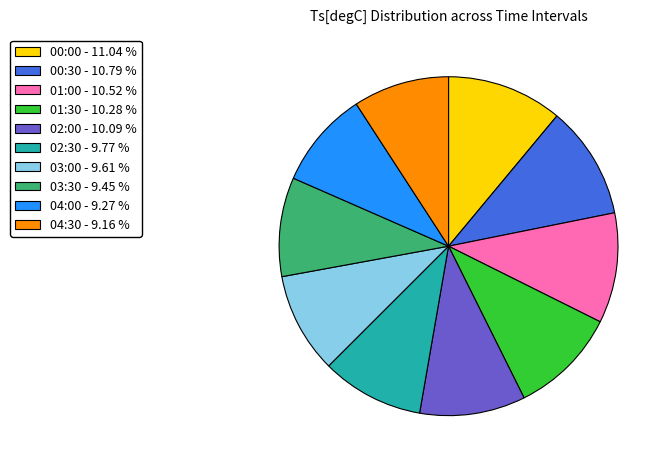

Do 03:00 - 9.61 % and 02:30 - 9.77 % together represent more than half of the pie?

No